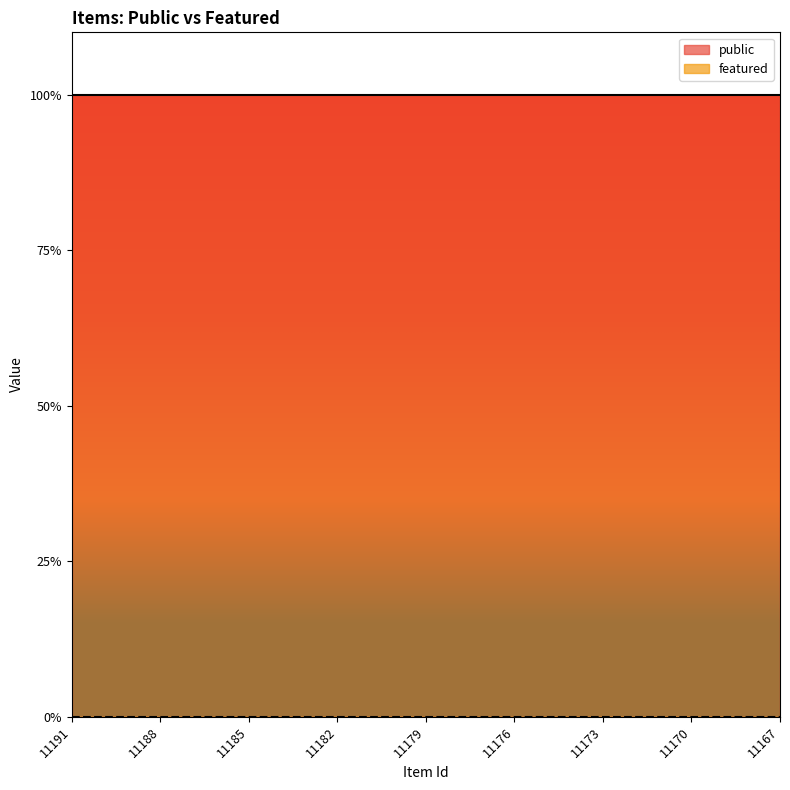

What is the highest value of the public series?

1